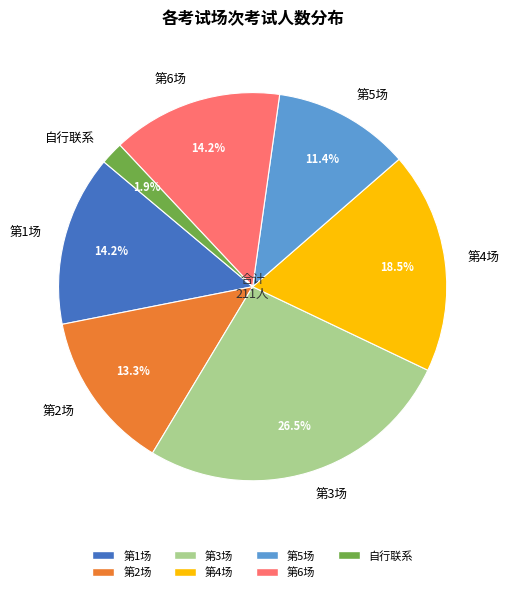

Is it true that 第1场 is 29% of the pie?

False